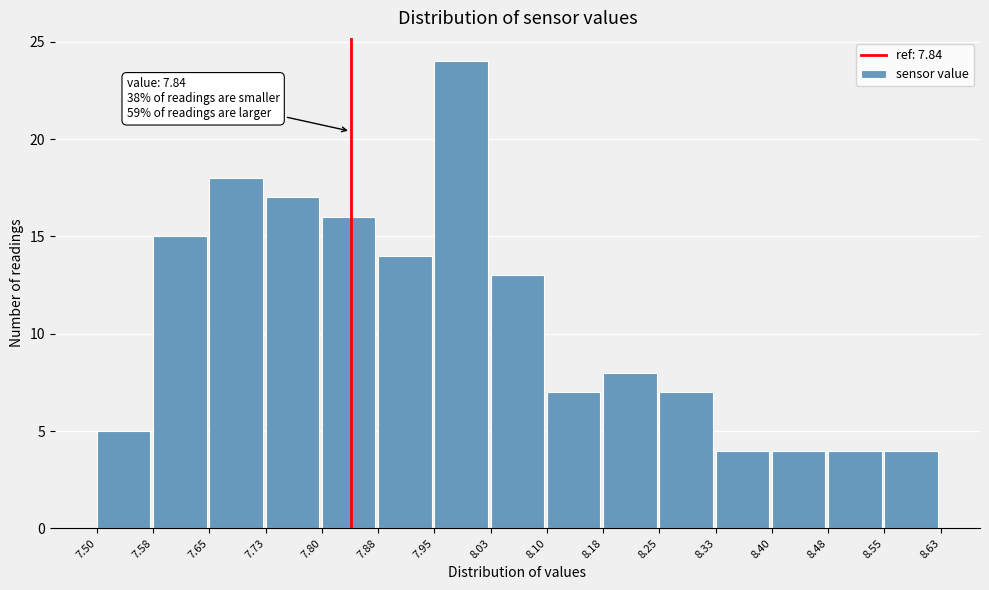

Over which range of the x-axis is the bar tallest?

7.95 to 8.03